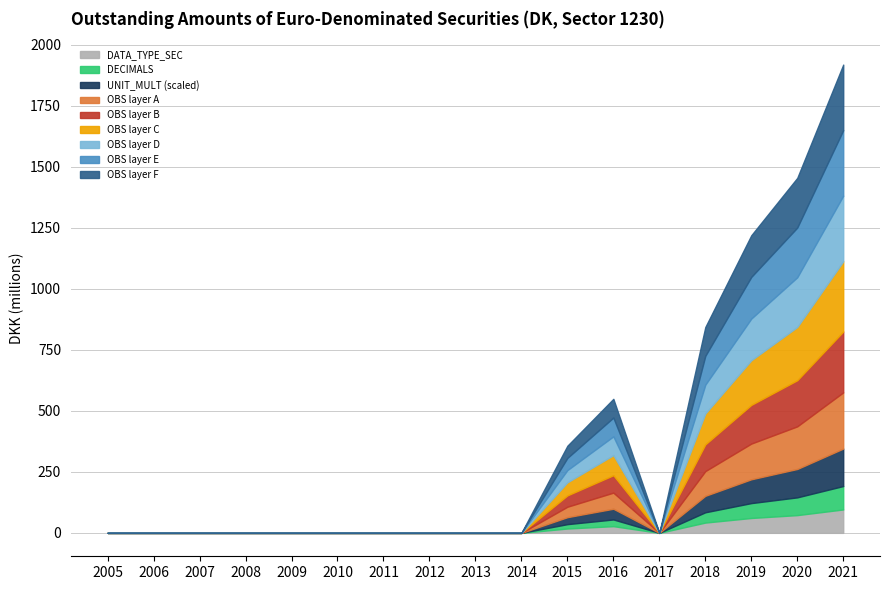

How many data points does each series have?

17